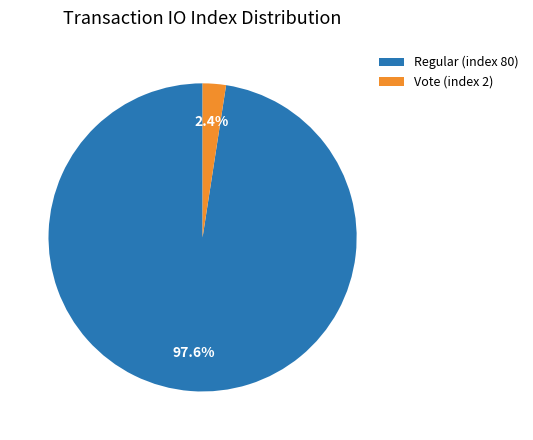

What percentage is the Regular (index 80) slice, to the nearest percent?

98%